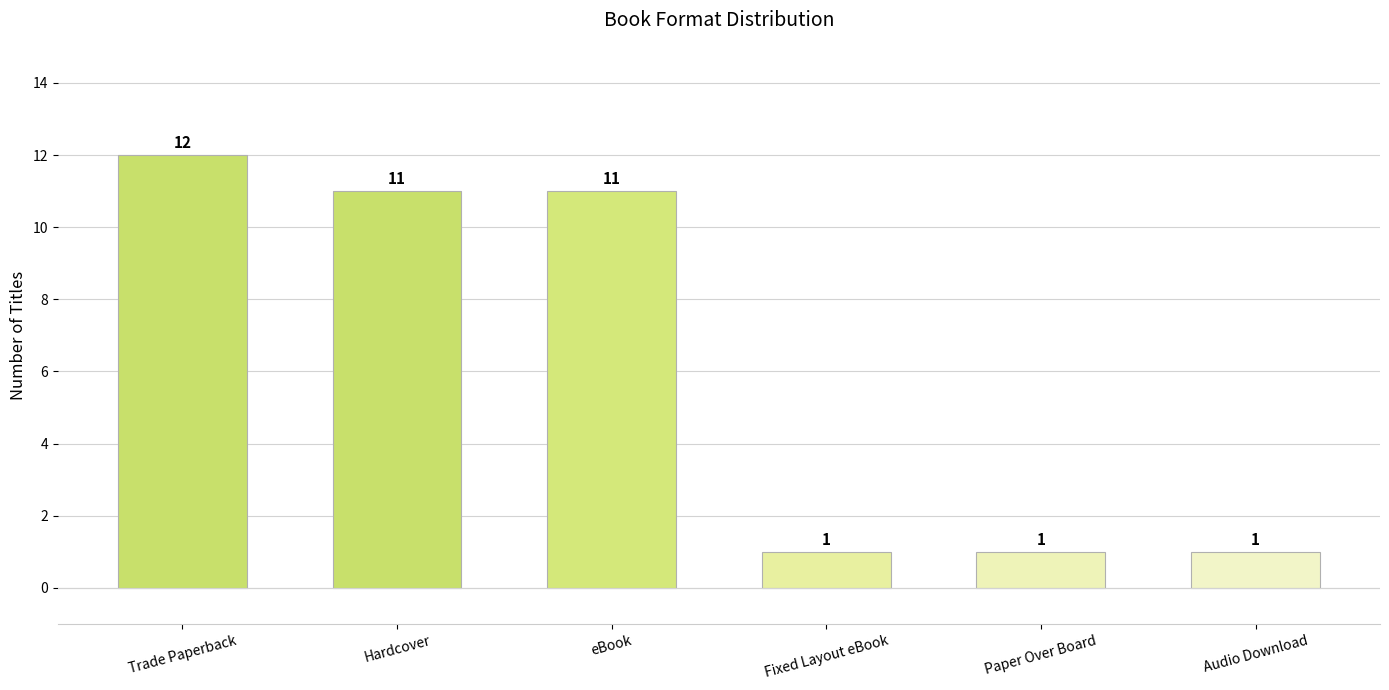

What is the label of the 1st bar from the left?

Trade Paperback